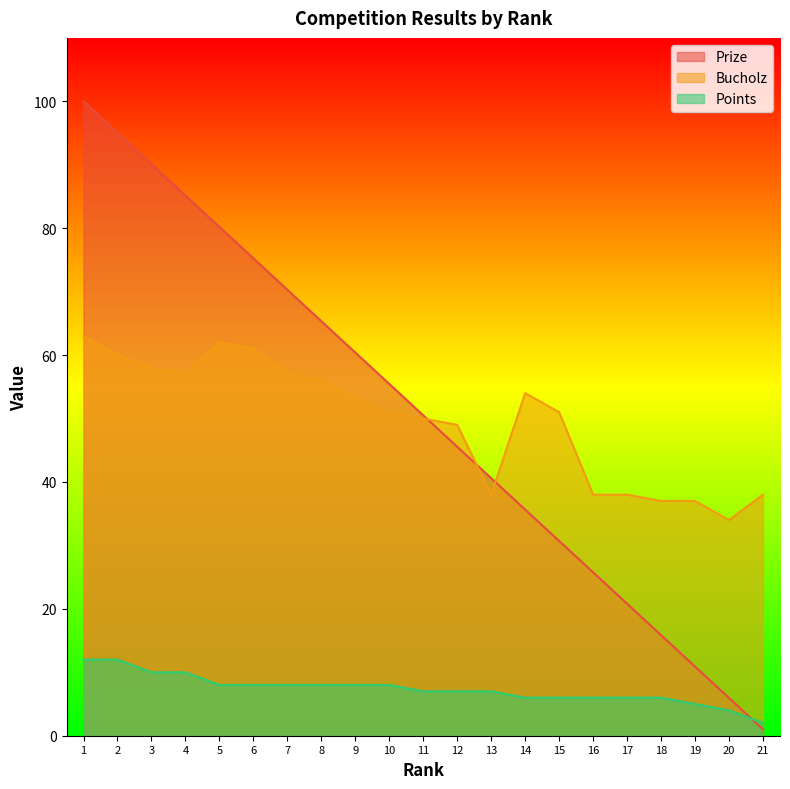

What is the value of the Bucholz point at the 2nd from the left?

60.0